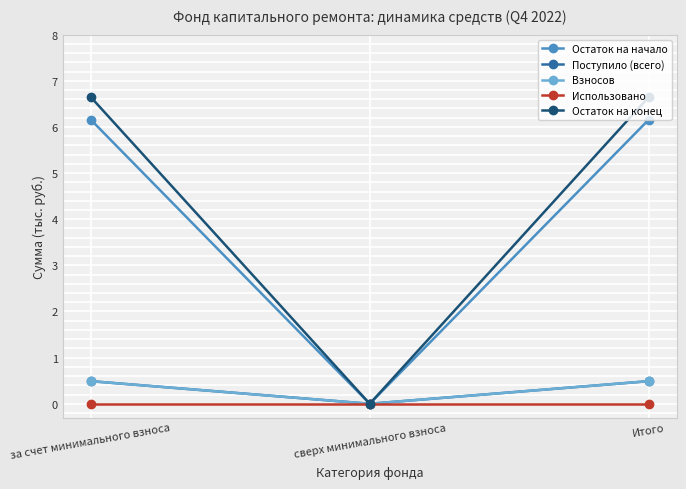

Reading left to right, list all the values displayed in this chart.

Остаток на начало: 6.2	0.0	6.2
Поступило (всего): 0.5	0.0	0.5
Взносов: 0.5	0.0	0.5
Использовано: 0.0	0.0	0.0
Остаток на конец: 6.7	0.0	6.7